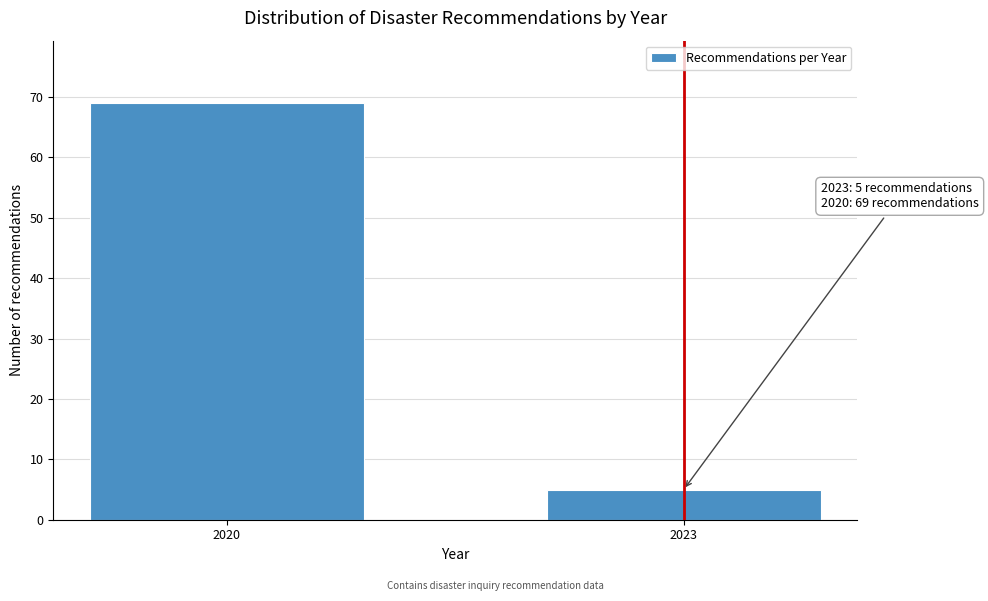

Reading right to left, extract all data points from this chart.

2023=5	2020=69